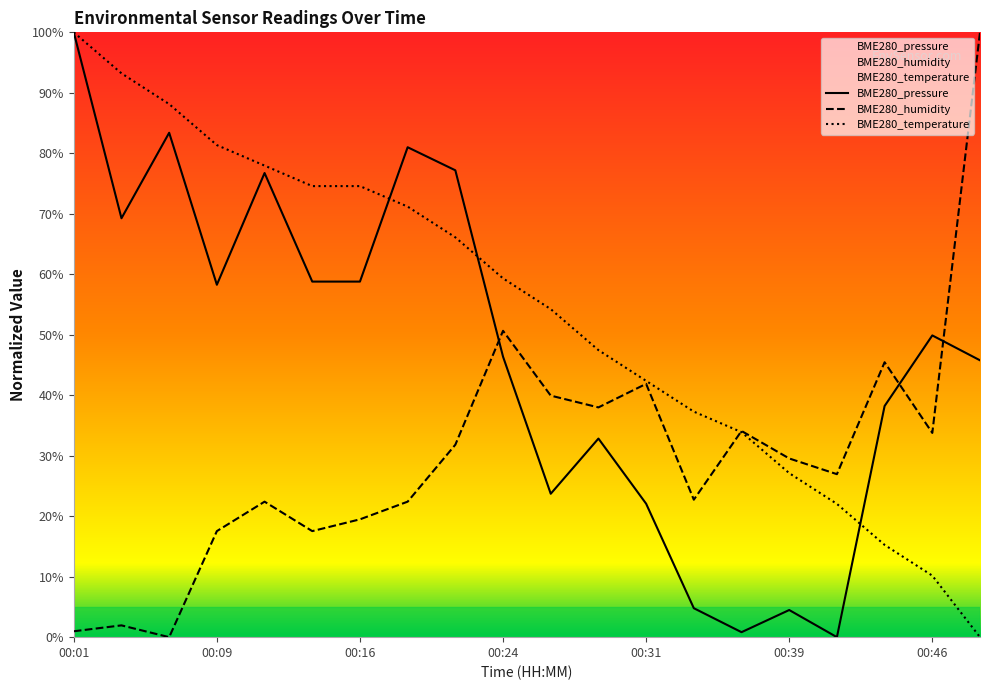

How many distinct data groups are displayed?

3